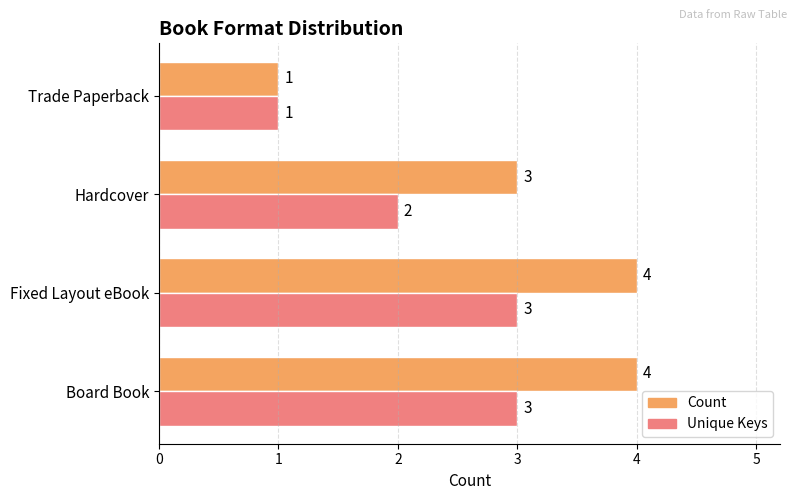

Count the Unique Keys values in the range 2 to 3.

3